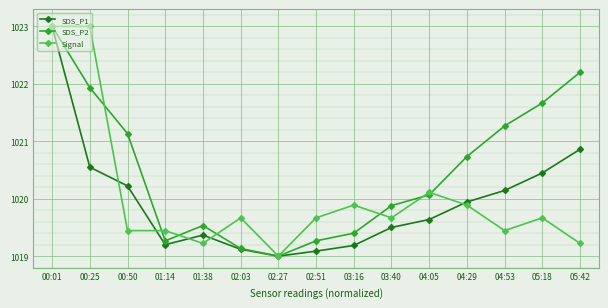

What is the difference between the SDS_P1 values at 00:50 and 01:38?

0.9